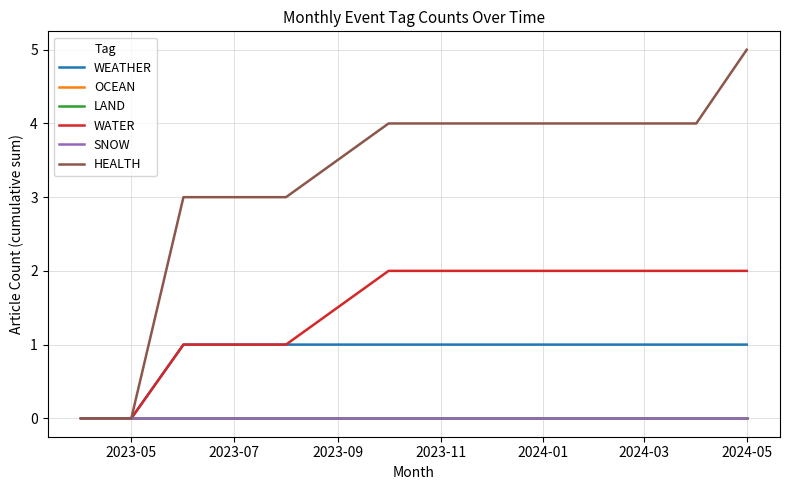

Does the chart display data point markers on the line(s)?

No